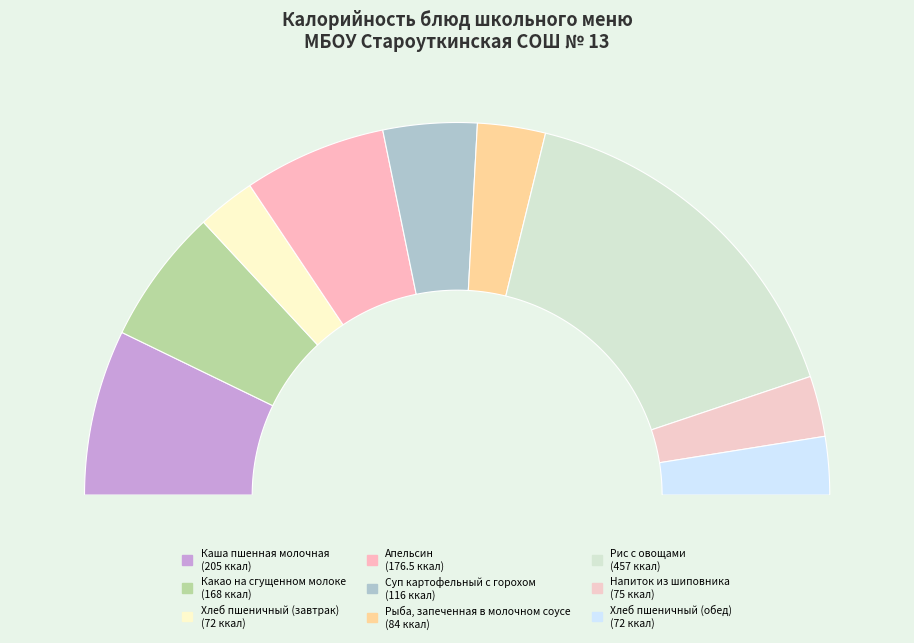

What percentage is the Суп картофельный с горохом slice, to the nearest percent?

8%